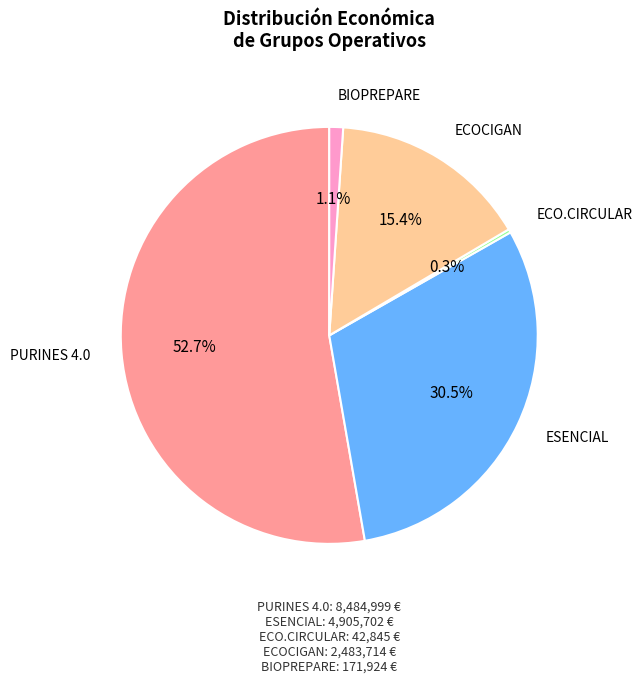

Is there any slice that represents more than half of the pie?

Yes